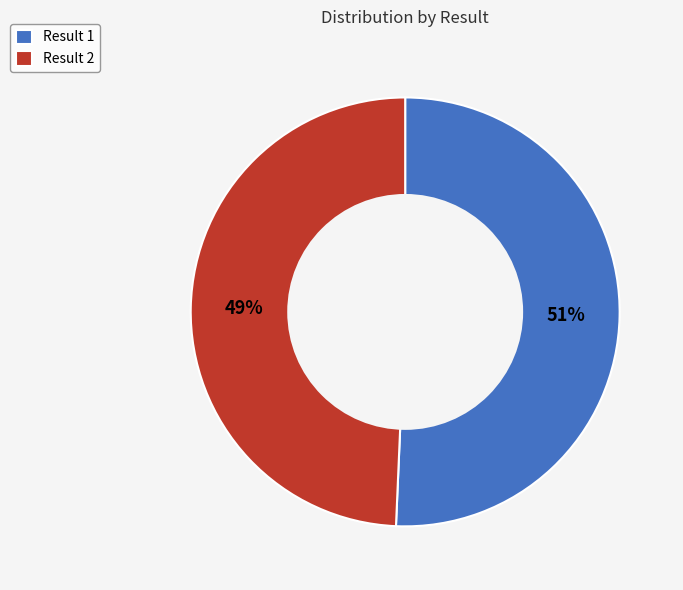

Which has a higher value, Result 2 or Result 1?

Result 1